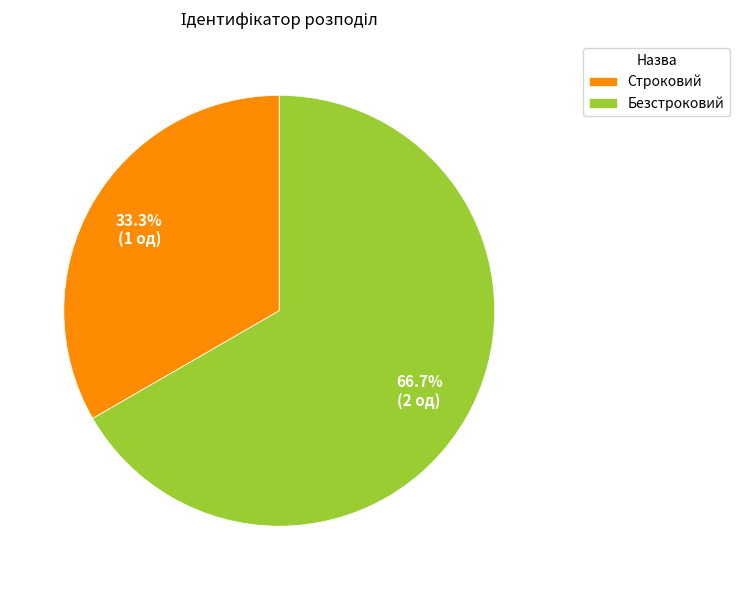

Which has a higher value, Строковий or Безстроковий?

Безстроковий